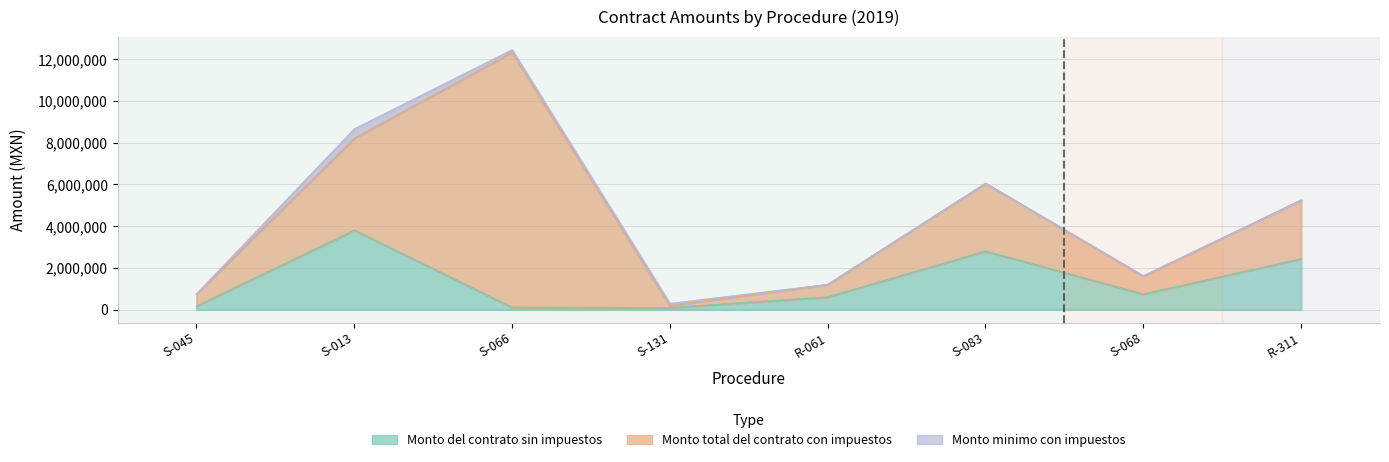

How many categories are shown in the chart?

8